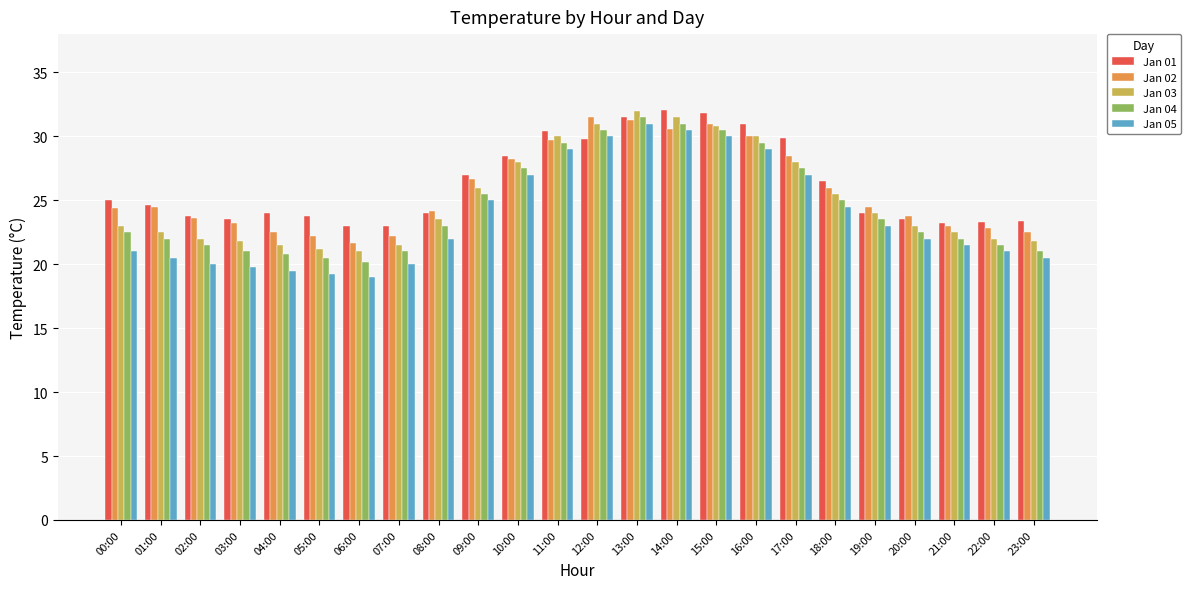

List the series in order of their overall mean, highest first.

Jan 01, Jan 02, Jan 03, Jan 04, Jan 05